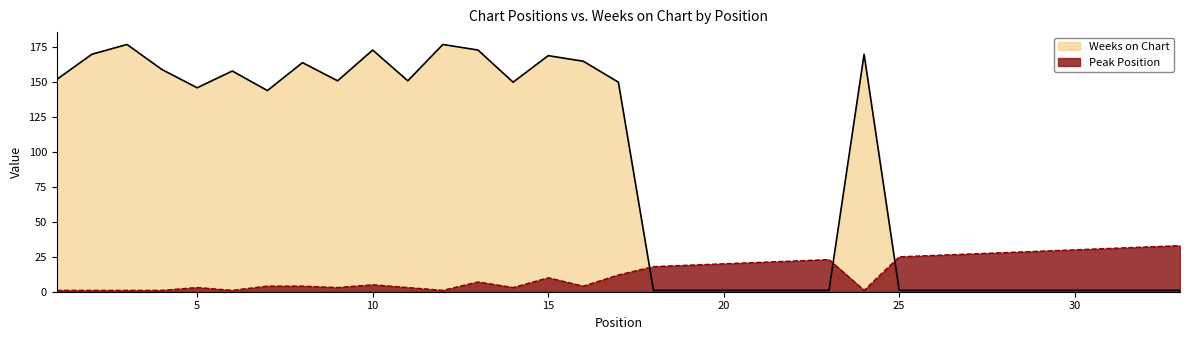

What are all the series names shown in the legend?

Weeks on Chart, Peak Position